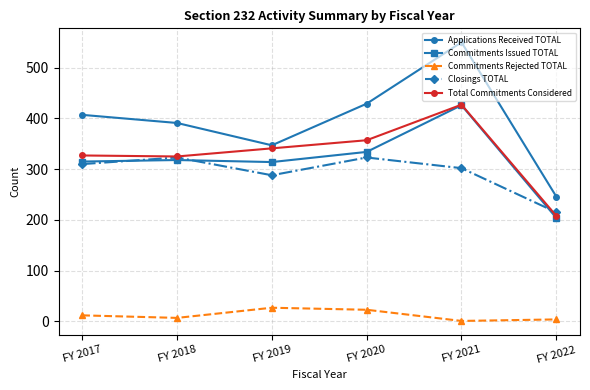

True or false: Commitments Issued TOTAL has a value of 315 at FY 2017.

True